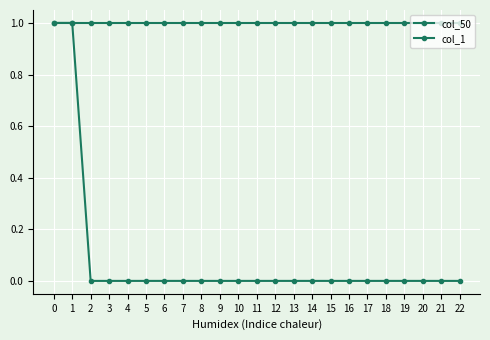

How many lines are shown in the chart?

2